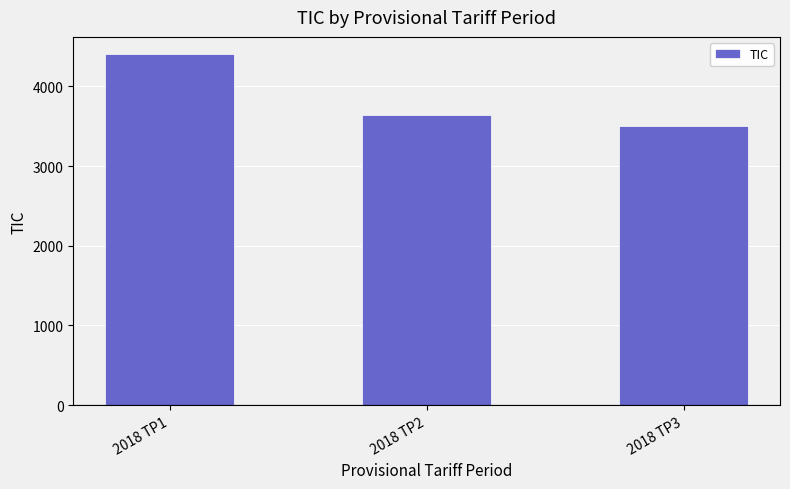

Reading left to right, transcribe all the data shown in this chart.

2018 TP1=4400	2018 TP2=3640	2018 TP3=3500